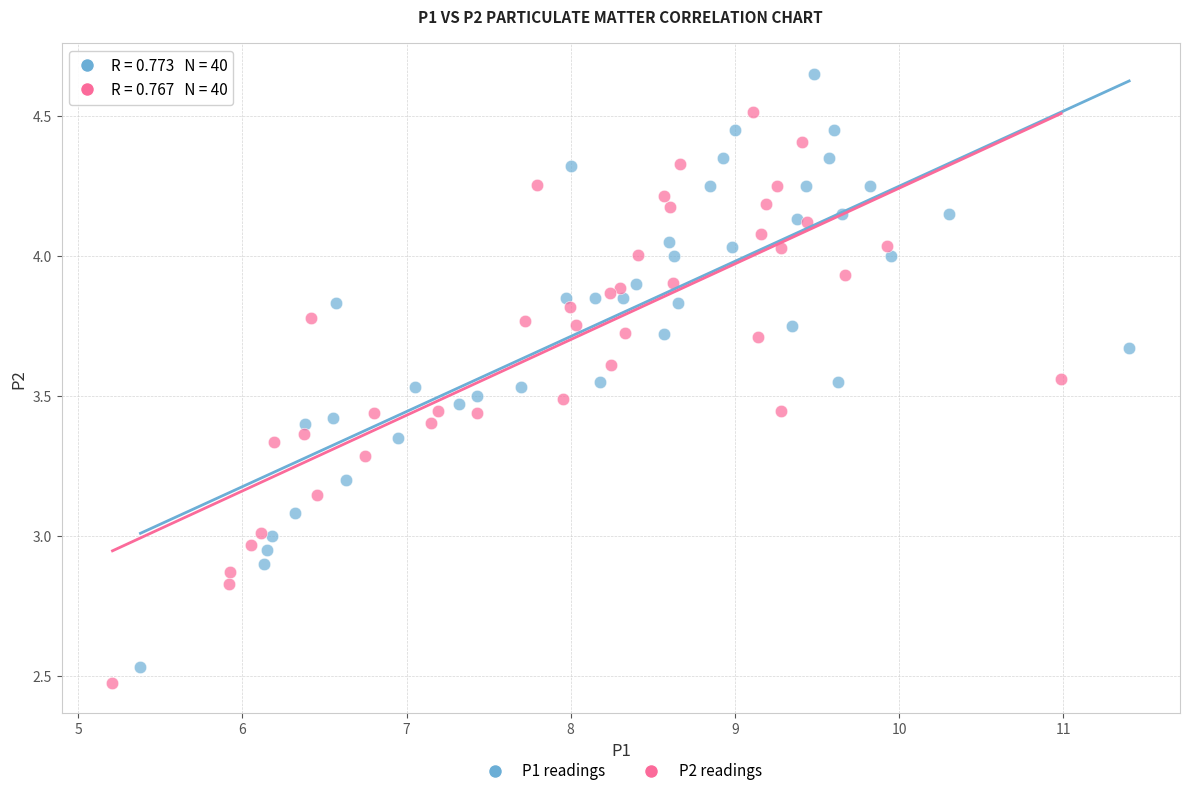

Which series has the largest Y range (max minus min)?

P1 readings